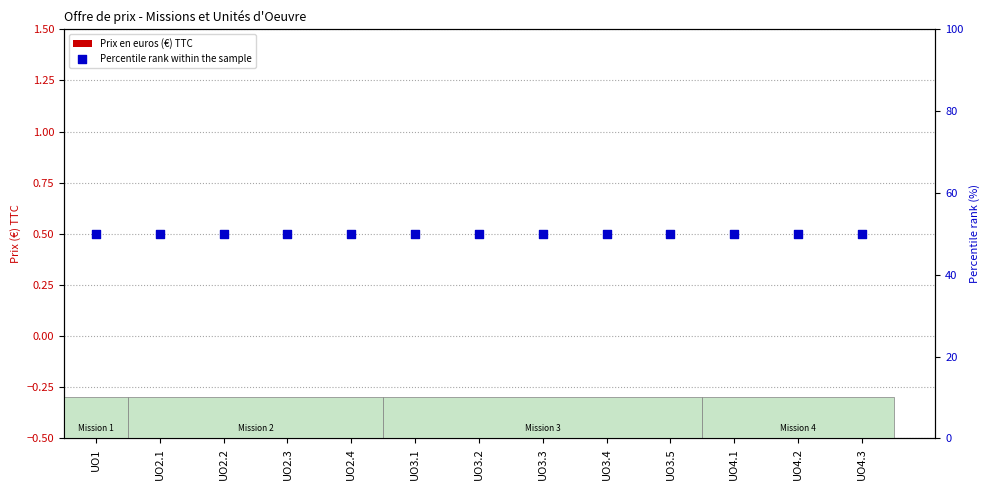

Which series reaches the minimum Y coordinate?

Prix en euros (€) TTC